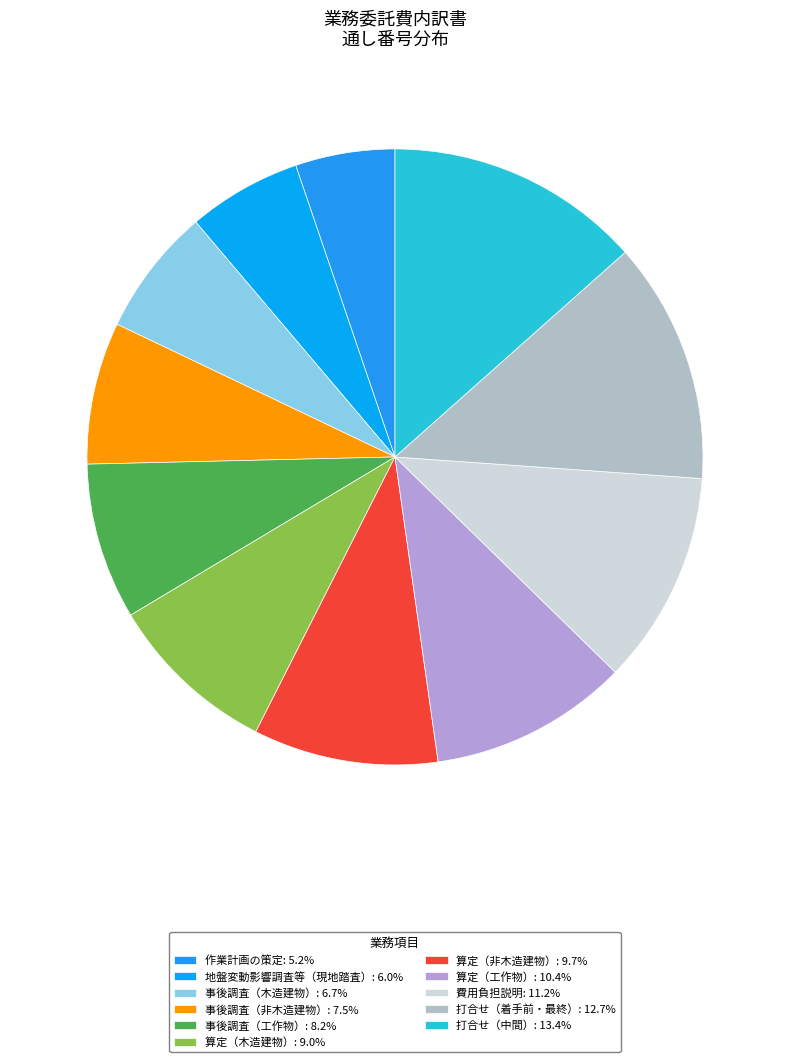

What percentage is NOT represented by 費用負担説明?

88.8%